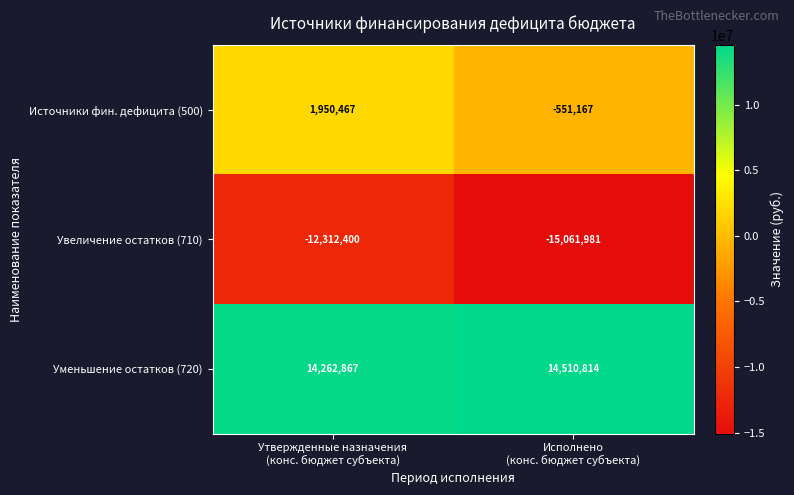

What is the difference between the maximum and minimum values in the Уменьшение остатков (720) series?

247947